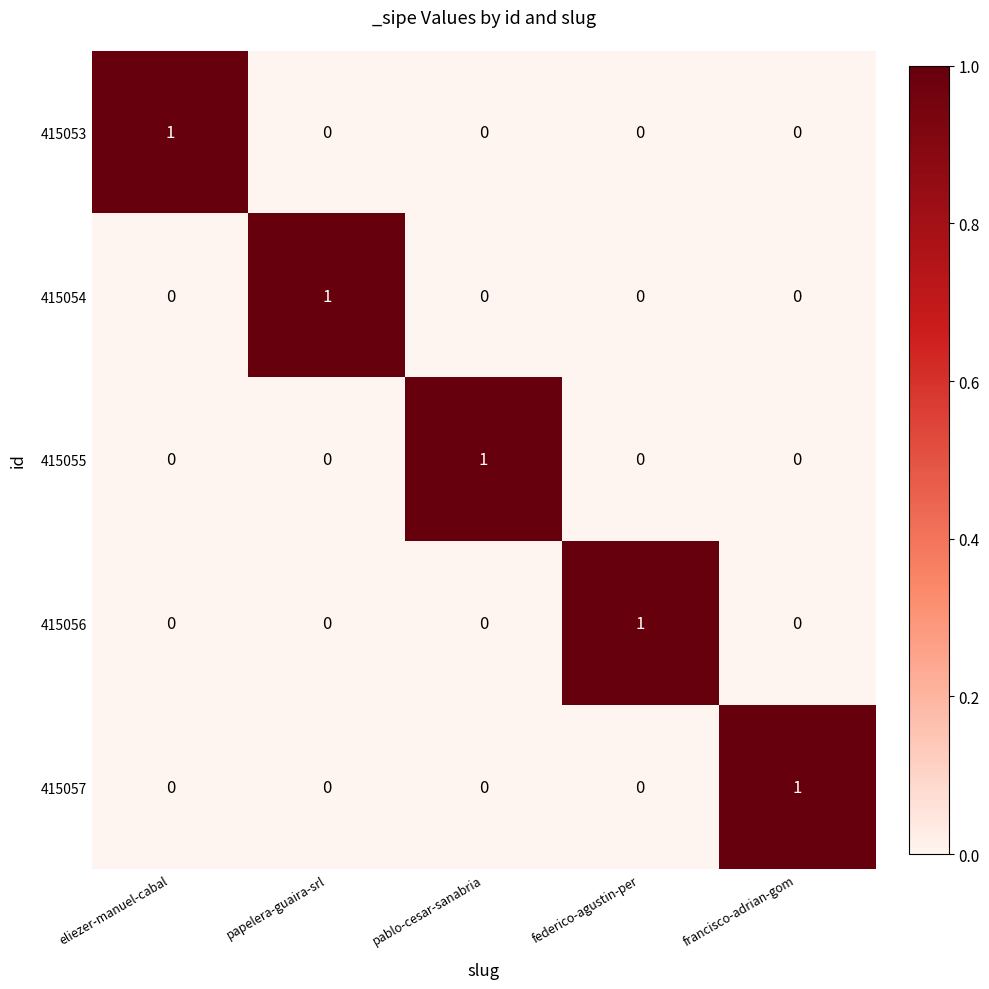

The value of 415057 at papelera-guaira-srl is 0. True or false?

True